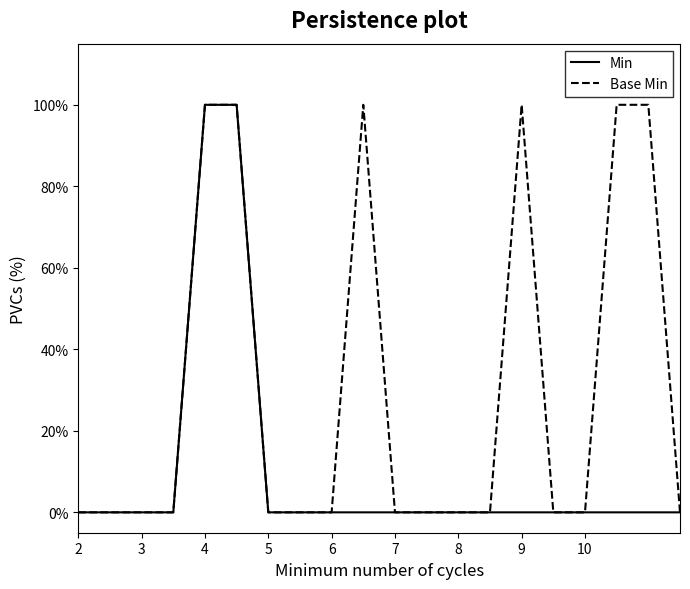

Does the chart display data point markers on the line(s)?

No